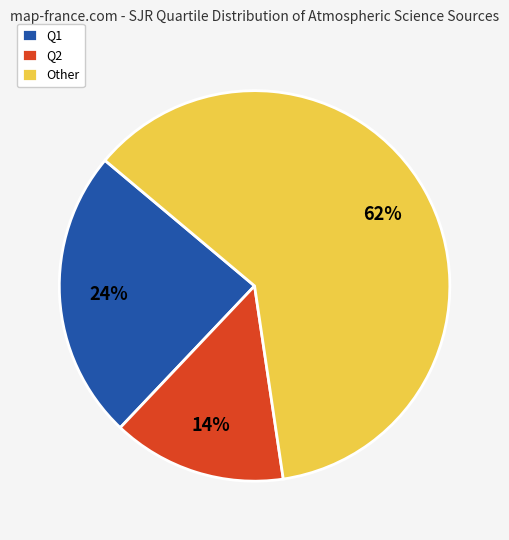

To the nearest percent, what portion does Q2 represent?

14%